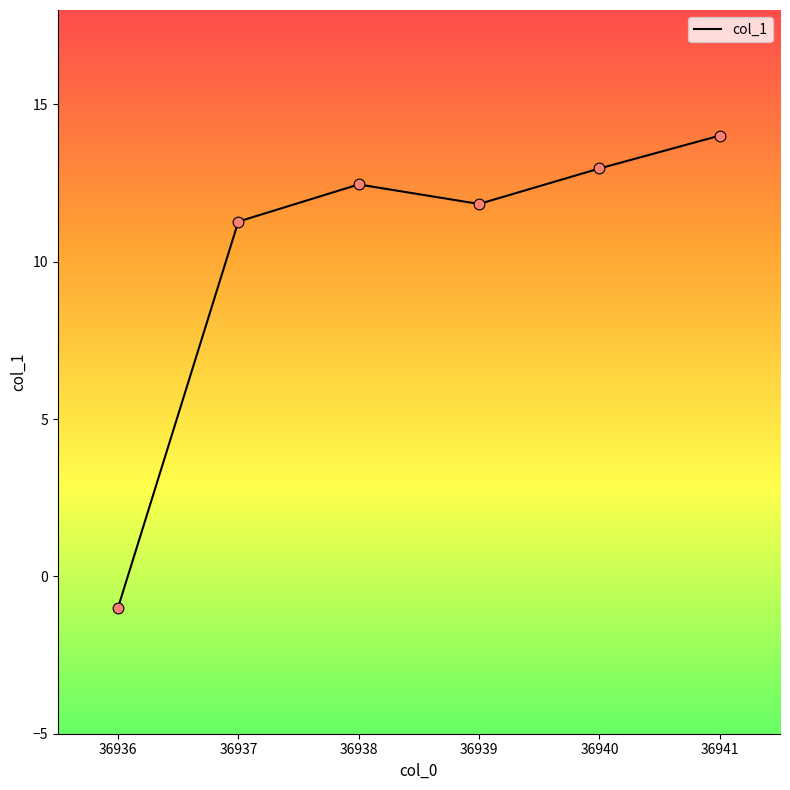

What is the change in value from 36939 to 36940?

+1.1